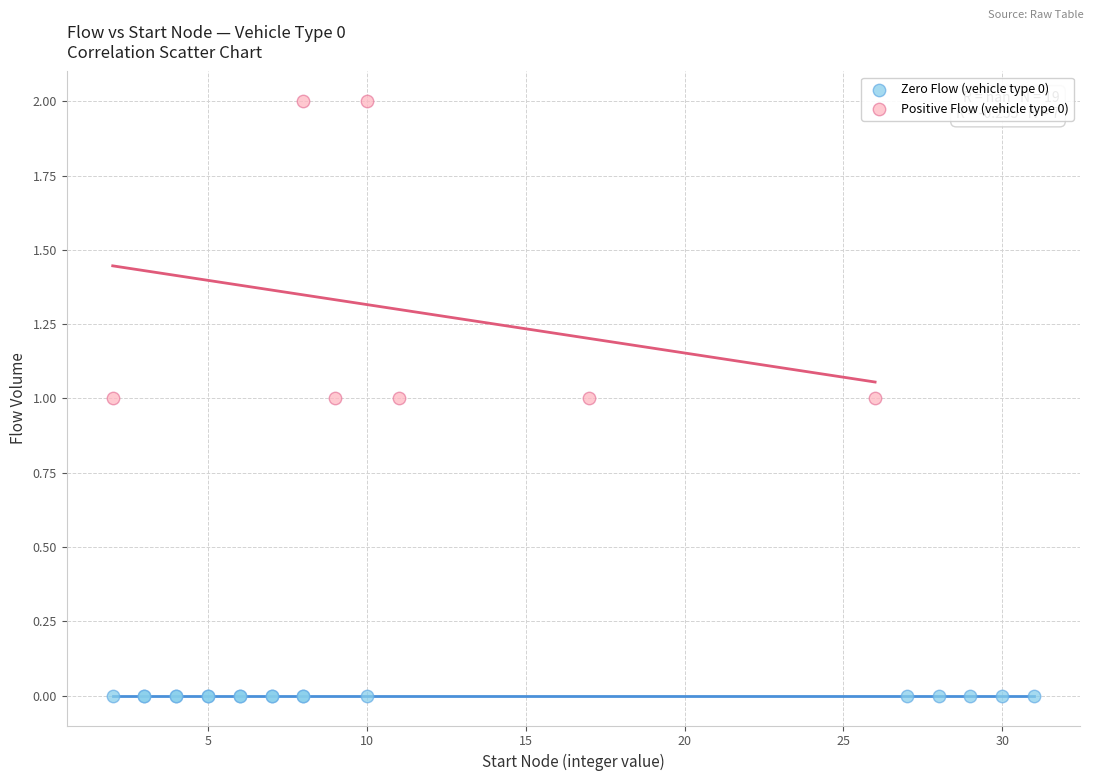

Which series reaches the maximum Y coordinate?

Positive Flow (vehicle type 0)